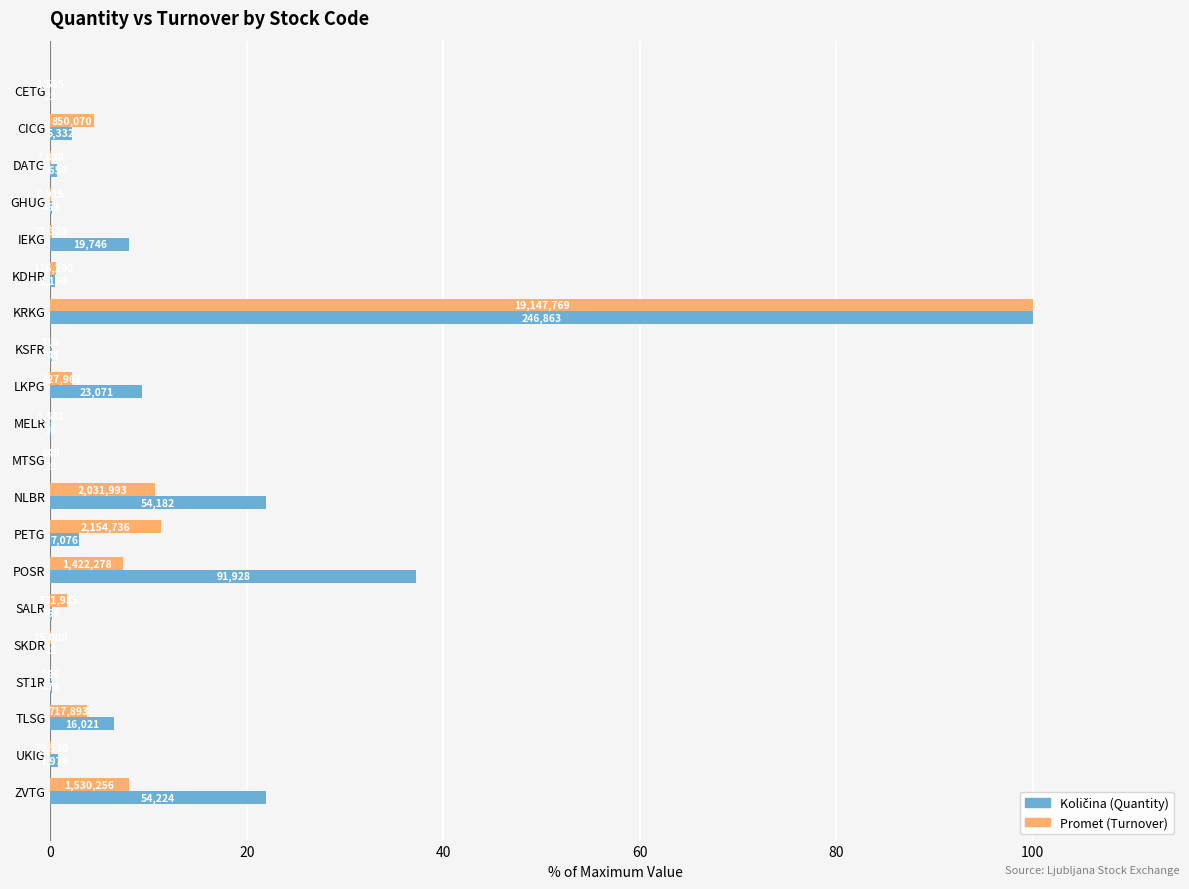

Does the chart contain stacked bars?

No